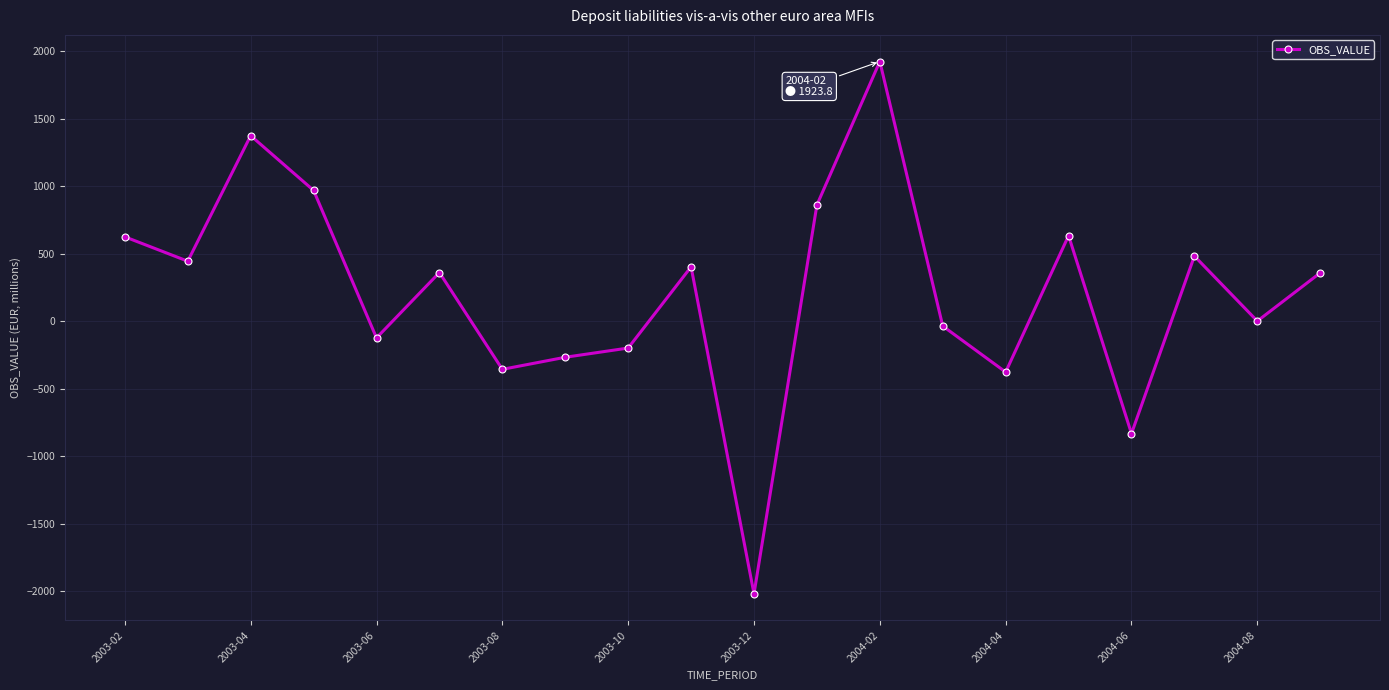

What is the sum of all values?

4217.7